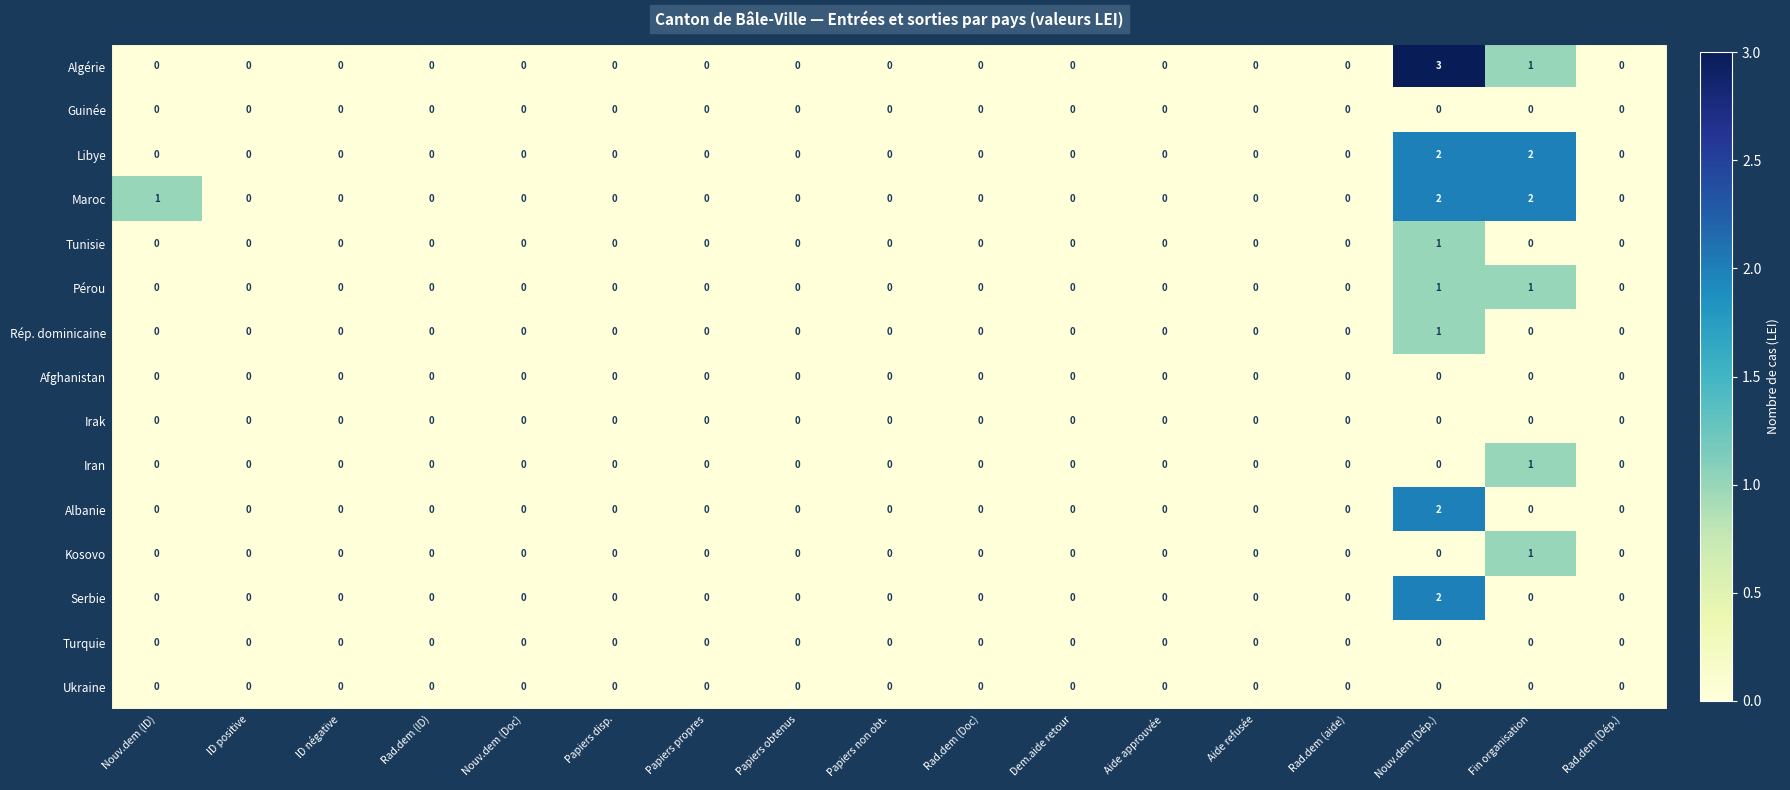

What is the greatest value displayed?

3